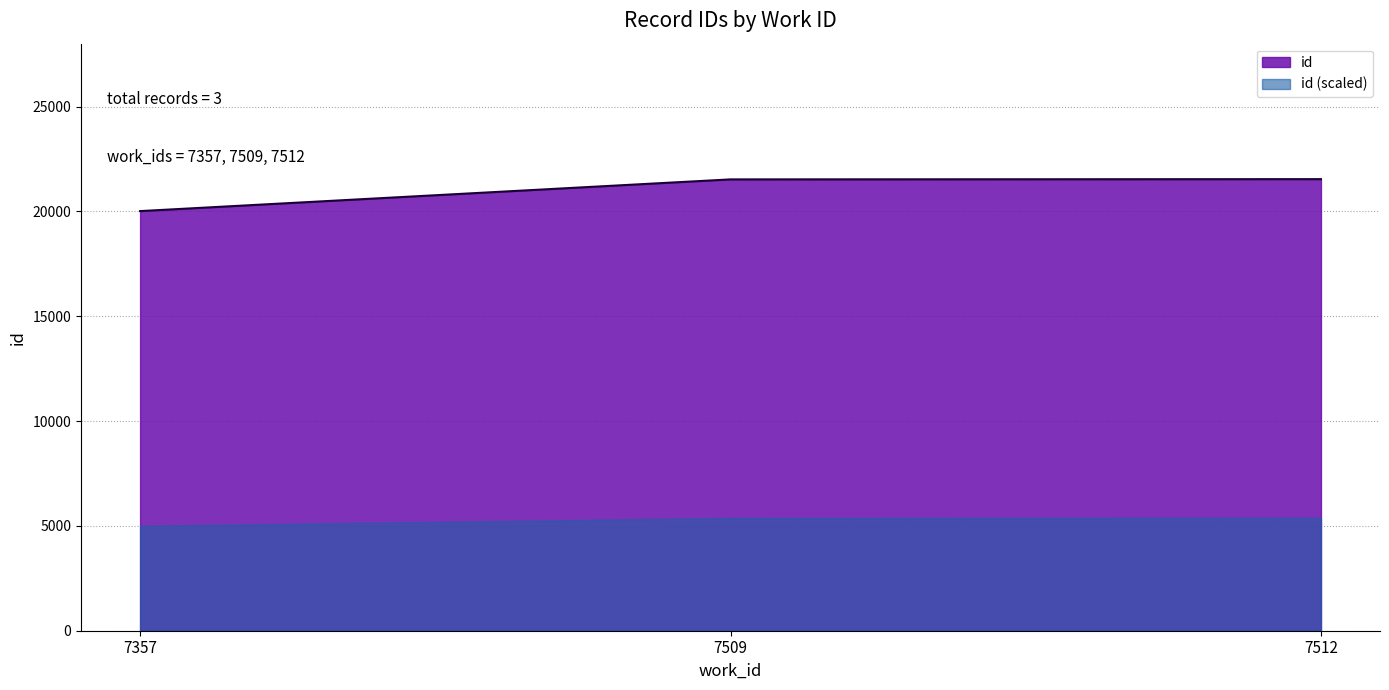

Count the number of data series in this chart.

2